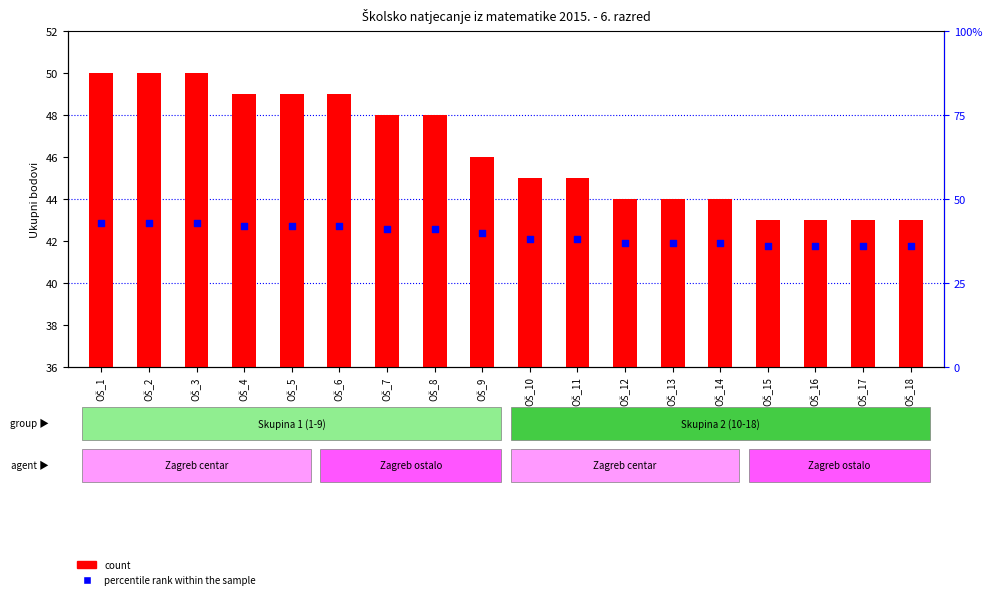

Which series contains the lowest Y value?

percentile rank within the sample